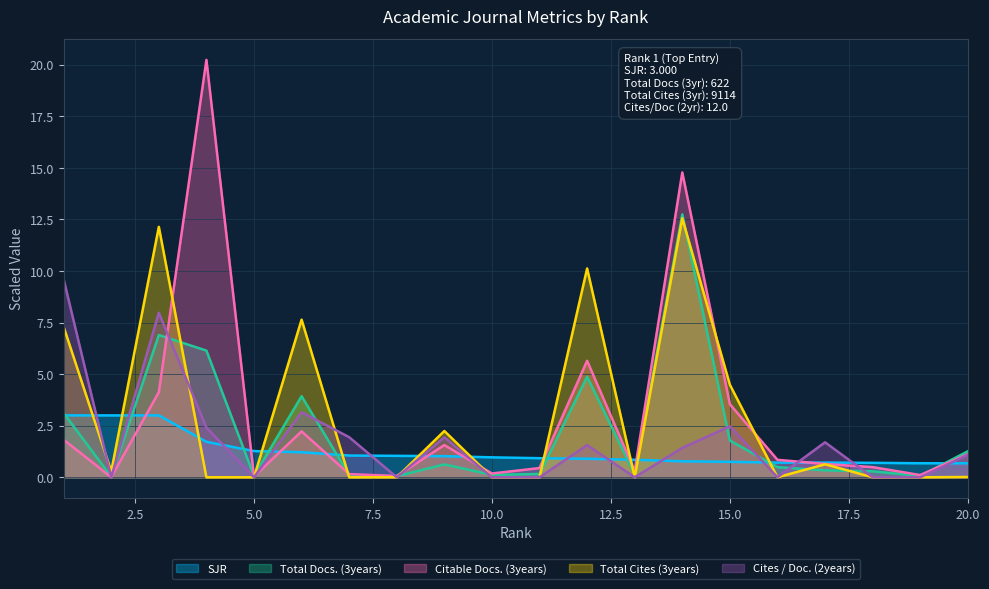

Between 7 and 8, which series saw the biggest shift?

Cites / Doc. (2years)